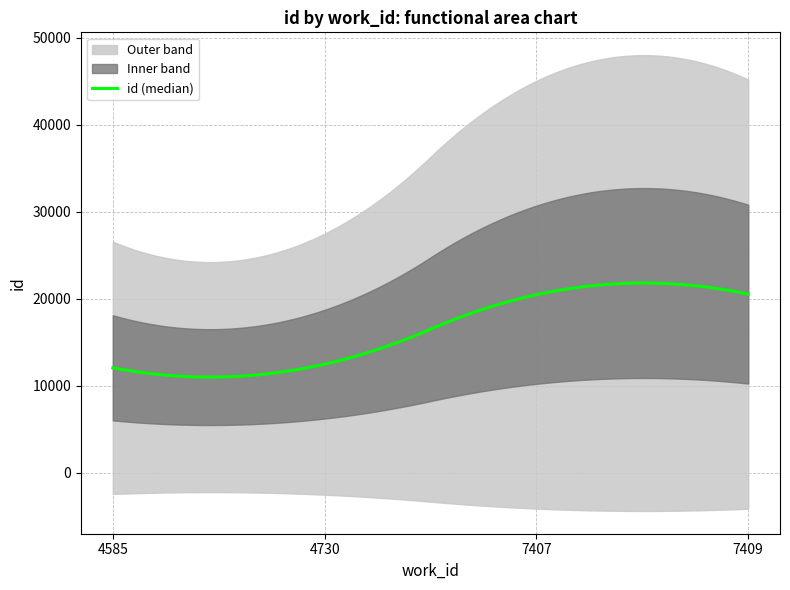

Reading left to right, what are all the values shown in this chart?

4585=12078	4730=12496	7407=20473	7409=20538